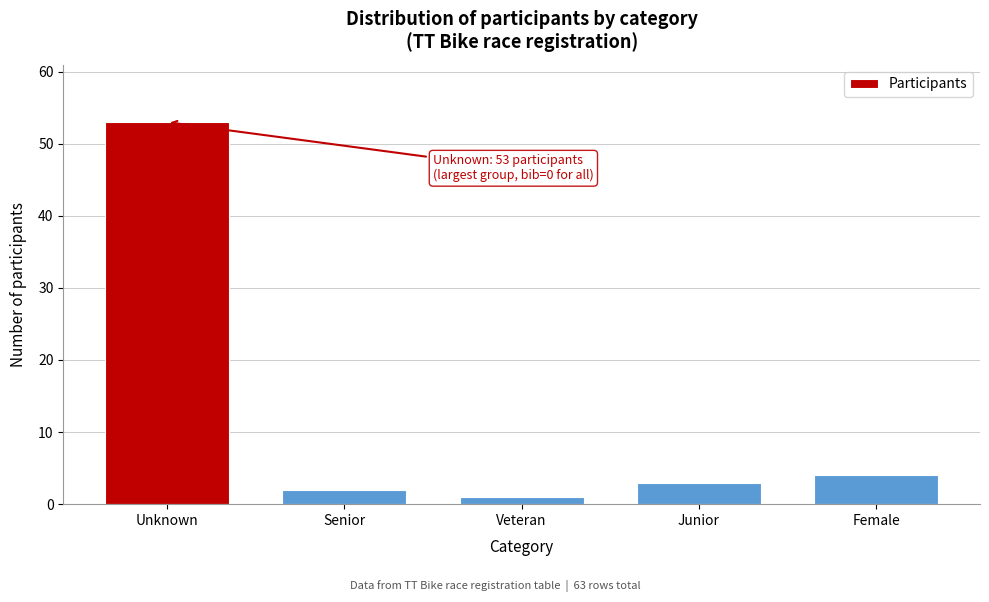

Reading left to right, what are all the values shown in this chart?

Unknown=53	Senior=2	Veteran=1	Junior=3	Female=4